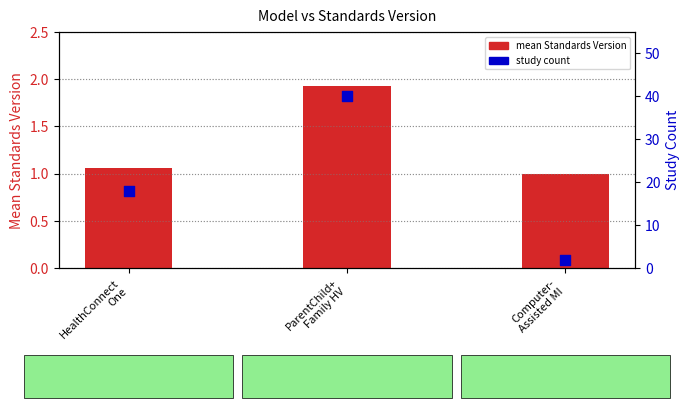

At which category is the sum across all series the highest?

ParentChild+
Family HV